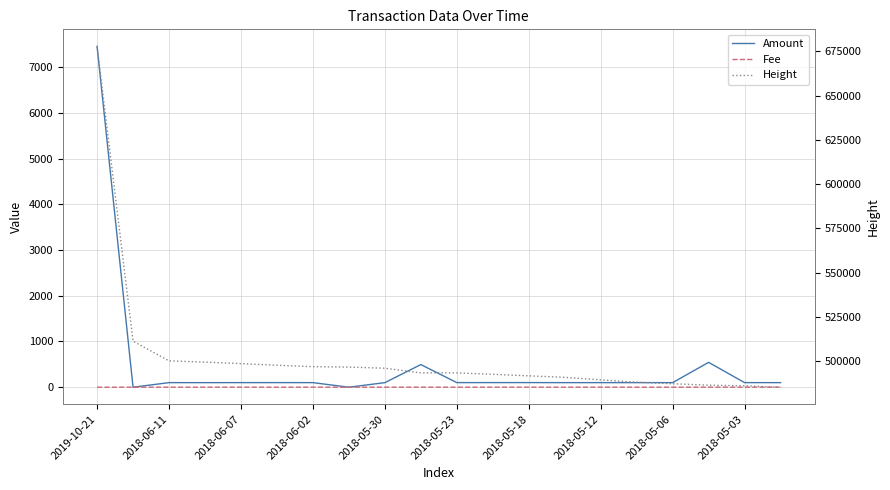

Which series changed the most between 2018-06-11 and 2018-05-30?

Height